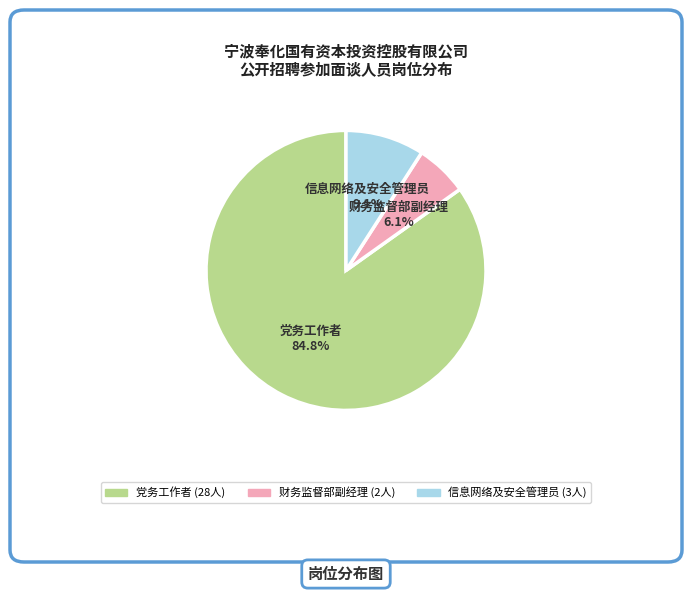

Does 党务工作者 represent more than half of the total?

Yes